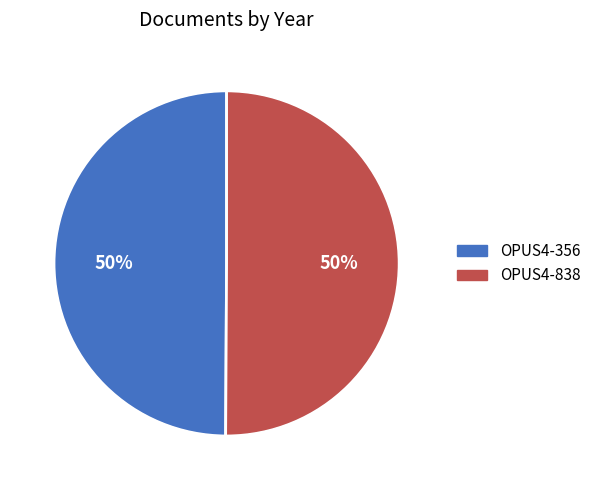

Count the number of slices in the pie.

2